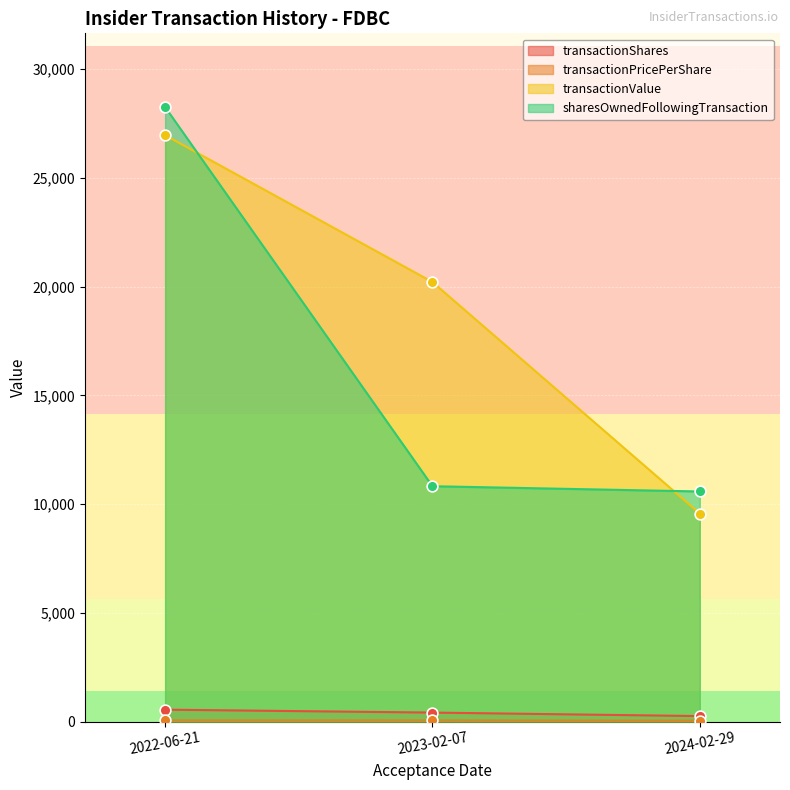

What are all the series names shown in the legend?

transactionShares, transactionPricePerShare, transactionValue, sharesOwnedFollowingTransaction